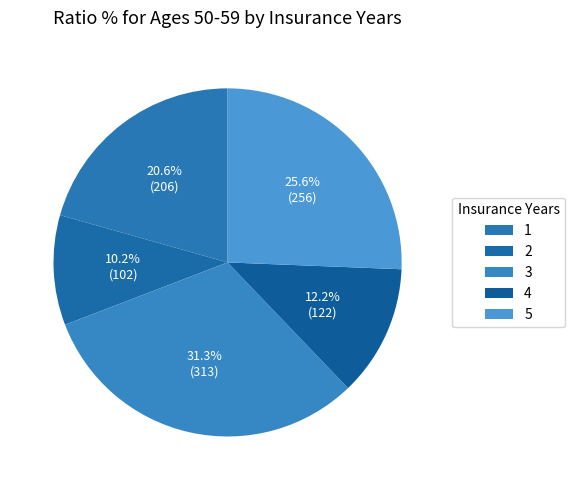

To the nearest percent, what is the average slice percentage?

20%